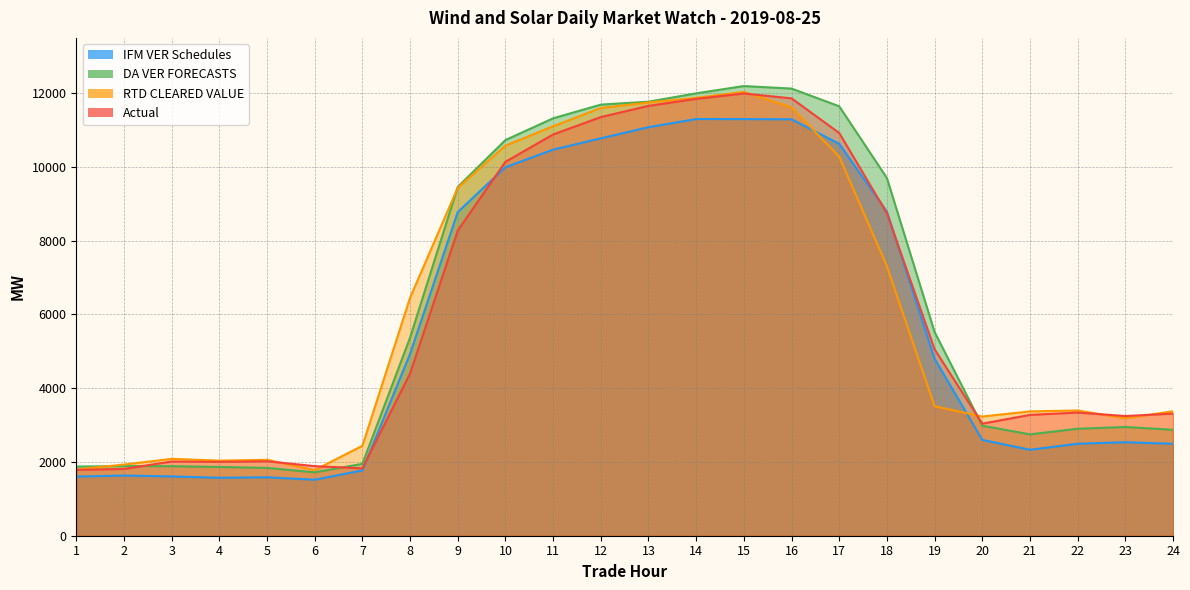

After their last crossing, which series has the higher values: DA VER FORECASTS or RTD CLEARED VALUE?

RTD CLEARED VALUE